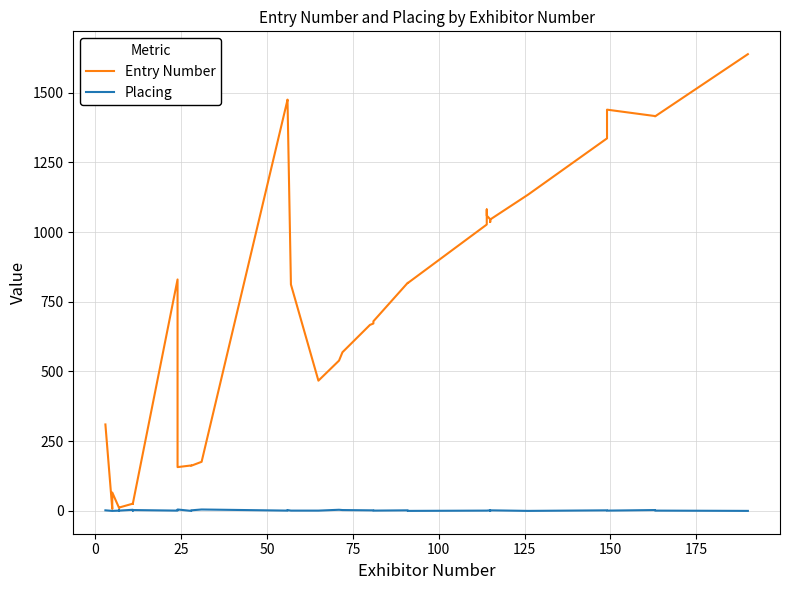

The Entry Number series shows 713 at 32. True or false?

False